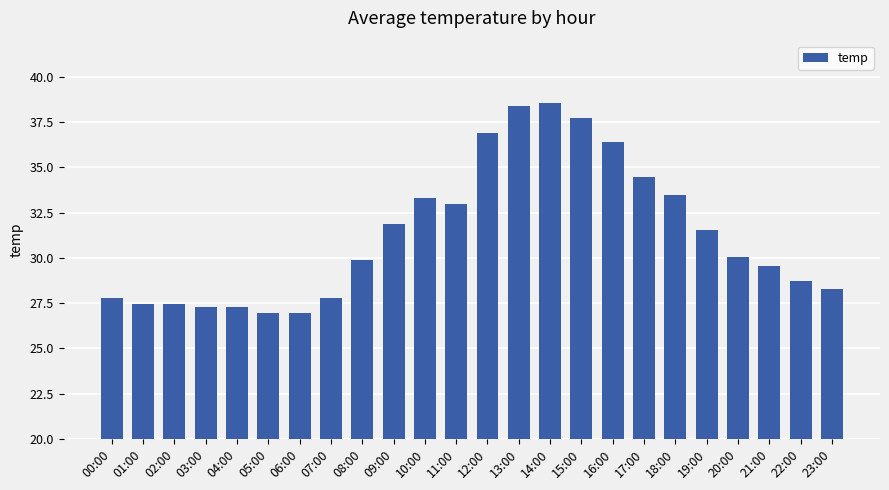

What is the difference between the maximum and minimum values?

11.6